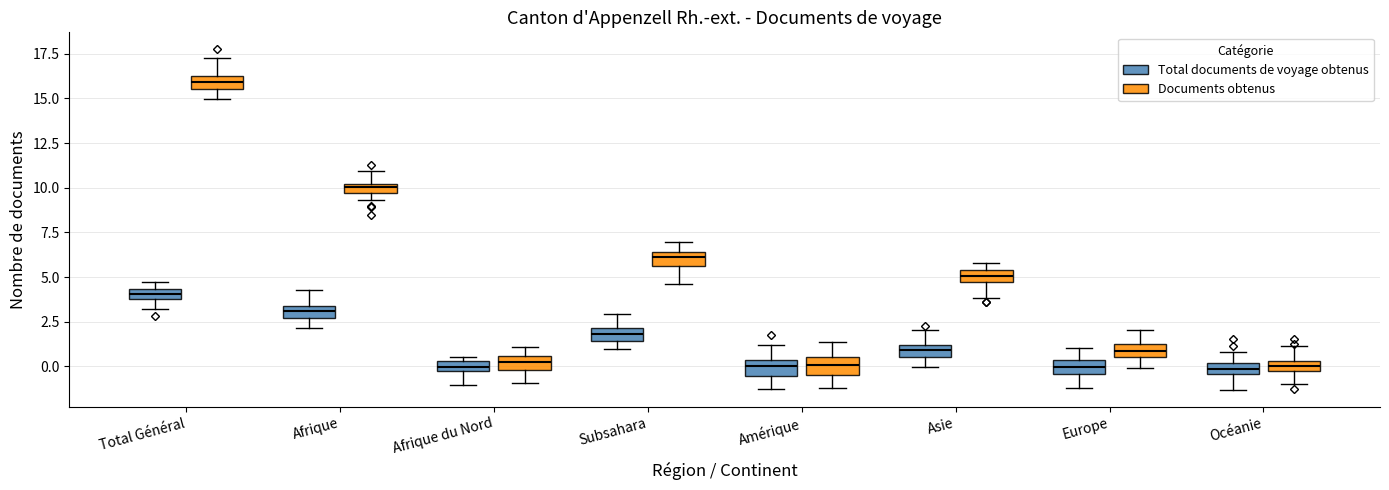

Where is the lower edge of the box for Amérique (Documents obtenus) on the y-axis? The values are not printed on the chart, so give them approximately, as read against the axis.

-0.5